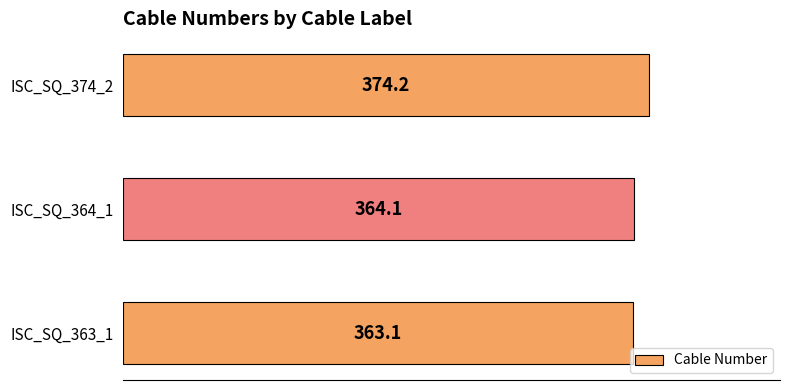

The value at ISC_SQ_364_1 is 364.1. True or false?

True